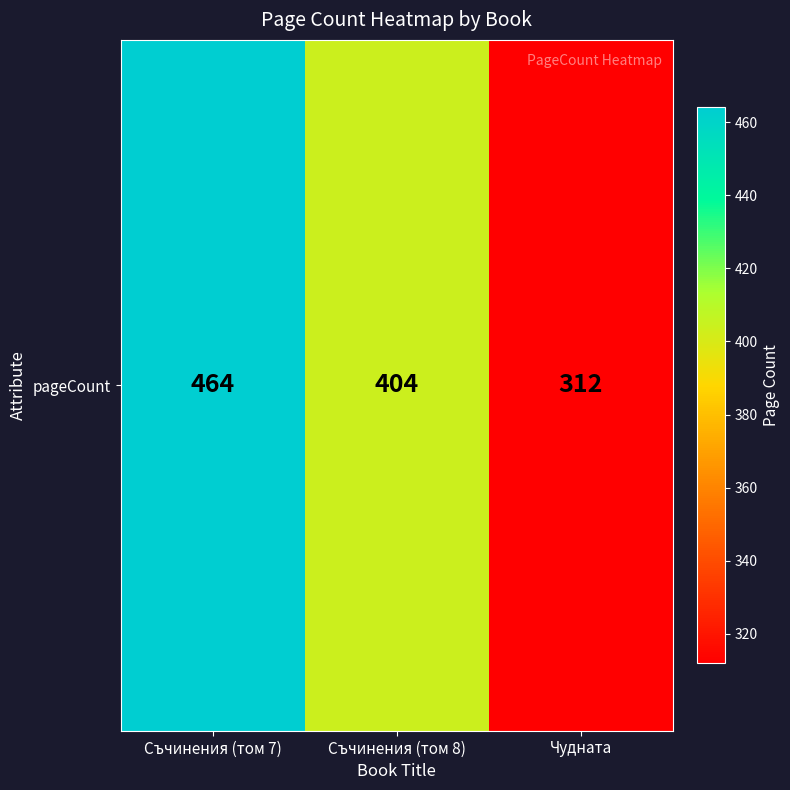

Is it true that the value at Чудната is 456?

False